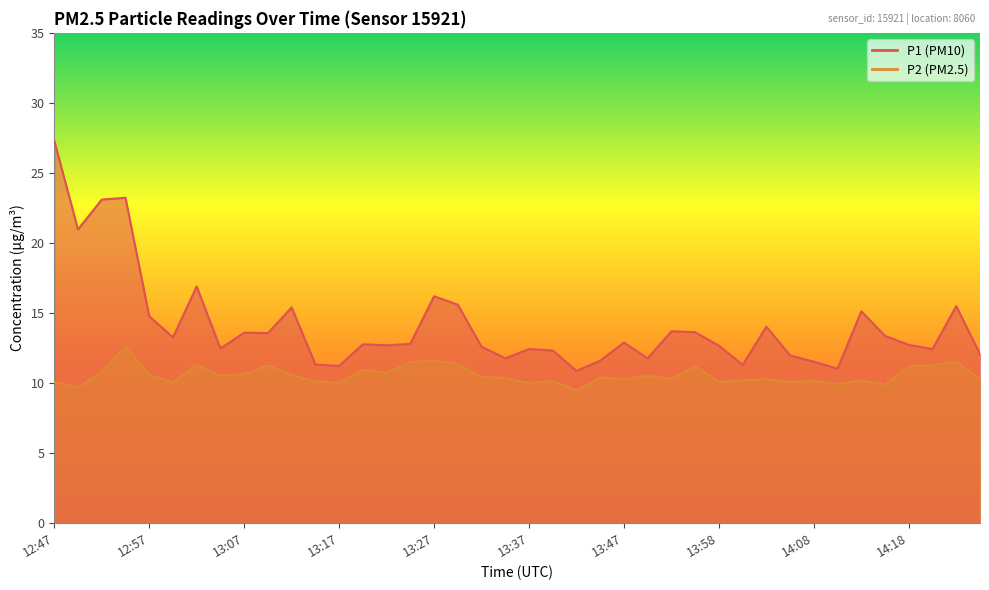

Reading left to right, list all the values displayed in this chart.

P1: 12:47=27.3	12:50=21.0	12:52=23.1	12:55=23.2	12:57=14.8	13:00=13.3	13:02=16.9	13:05=12.5	13:07=13.6	13:10=13.6	13:12=15.4	13:15=11.3	13:17=11.2	13:20=12.8	13:22=12.7	13:25=12.8	13:27=16.2	13:30=15.6	13:32=12.6	13:35=11.8	13:37=12.4	13:40=12.3	13:42=10.9	13:45=11.6	13:47=12.9	13:50=11.8	13:52=13.7	13:55=13.6	13:58=12.7	14:00=11.3	14:03=14.0	14:05=12.0	14:08=11.5	14:10=11.0	14:13=15.1	14:15=13.4	14:18=12.7	14:20=12.4	14:23=15.5	14:25=12.1
P2: 12:47=10.1	12:50=9.7	12:52=10.8	12:55=12.6	12:57=10.6	13:00=10.1	13:02=11.3	13:05=10.5	13:07=10.6	13:10=11.3	13:12=10.6	13:15=10.1	13:17=10.0	13:20=11.0	13:22=10.7	13:25=11.5	13:27=11.6	13:30=11.4	13:32=10.4	13:35=10.4	13:37=10.0	13:40=10.2	13:42=9.5	13:45=10.4	13:47=10.3	13:50=10.5	13:52=10.3	13:55=11.2	13:58=10.1	14:00=10.2	14:03=10.3	14:05=10.1	14:08=10.2	14:10=9.9	14:13=10.2	14:15=9.9	14:18=11.2	14:20=11.3	14:23=11.5	14:25=10.3